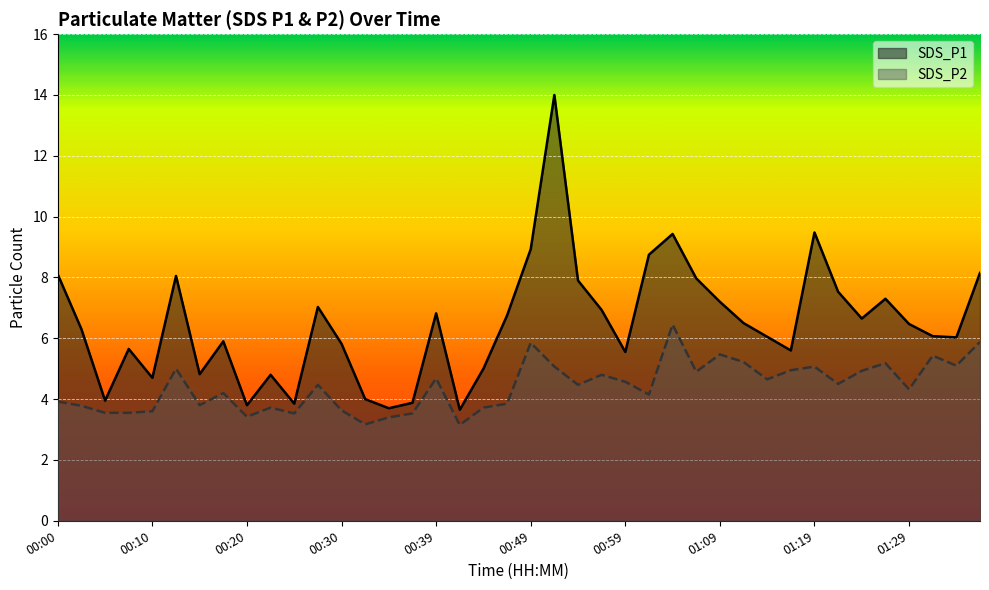

List the series in order of their overall mean, lowest first.

SDS_P2, SDS_P1